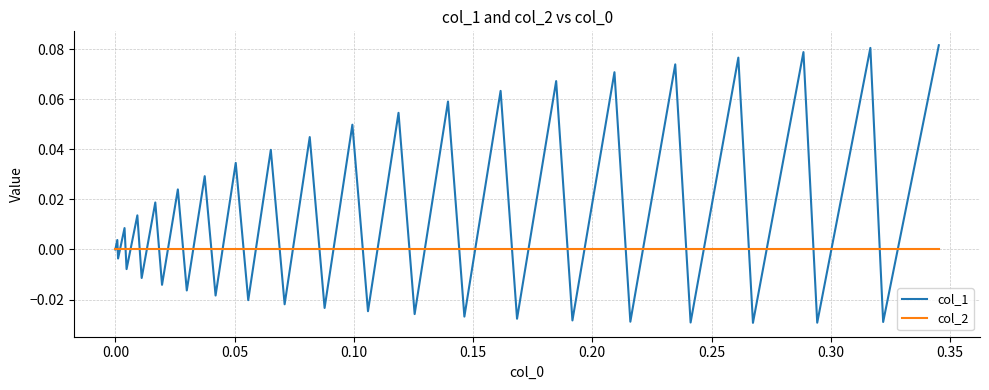

Which series has the largest total across all categories?

col_1